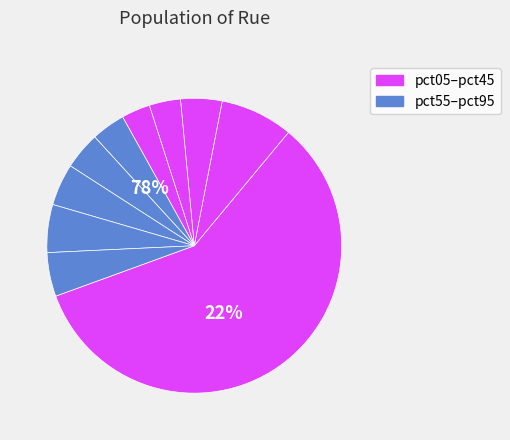

Is pct05 the majority of the pie?

Yes